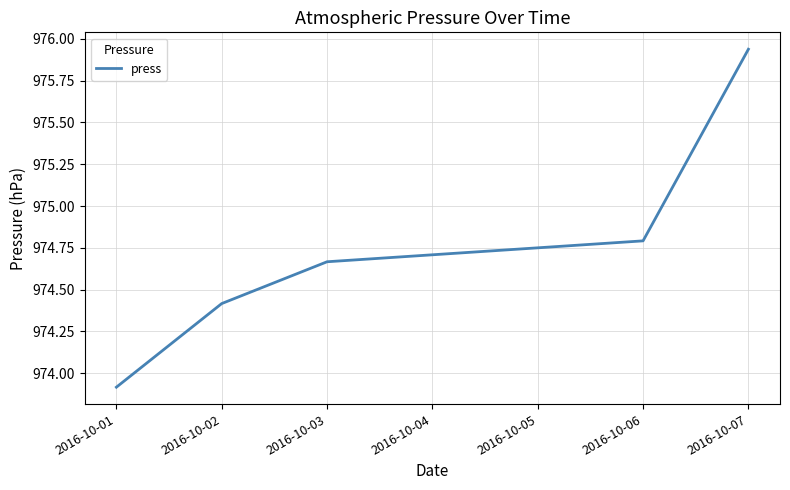

List the labels in order of value, largest first.

2016-10-07, 2016-10-06, 2016-10-05, 2016-10-04, 2016-10-03, 2016-10-02, 2016-10-01